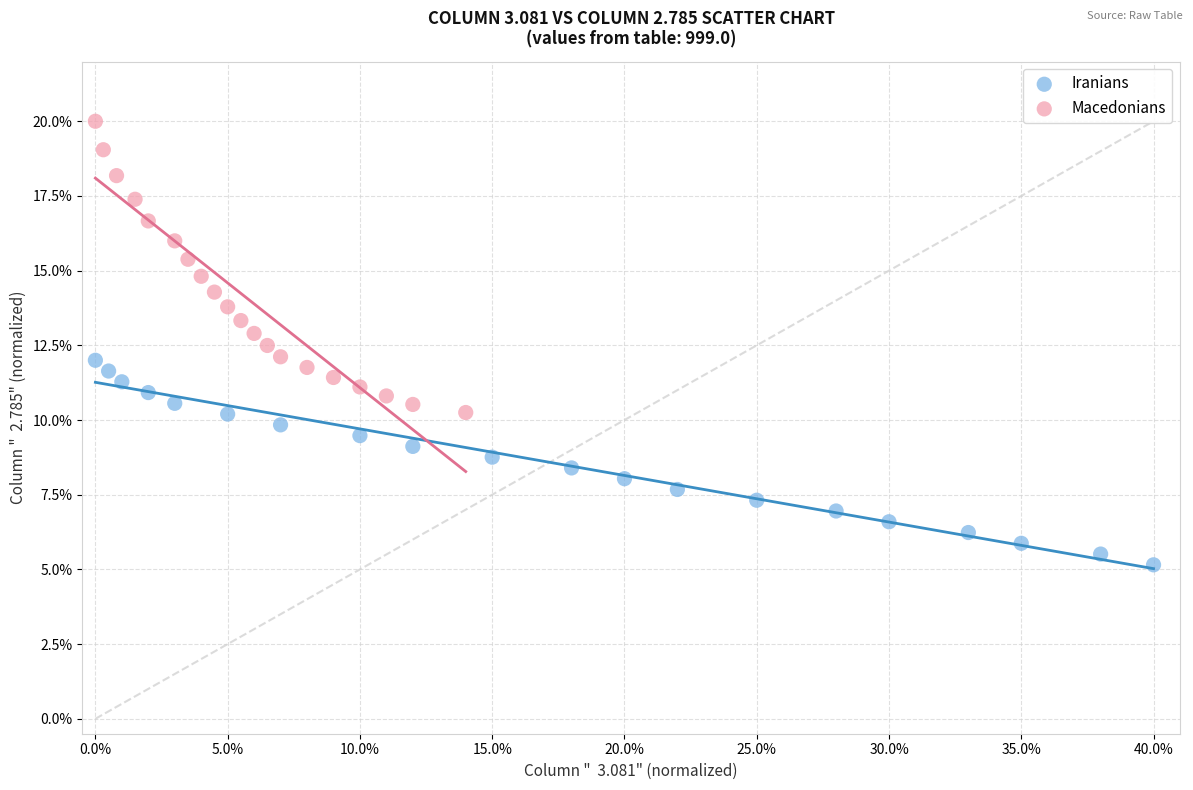

What are all the series names shown in the legend?

Iranians, Macedonians